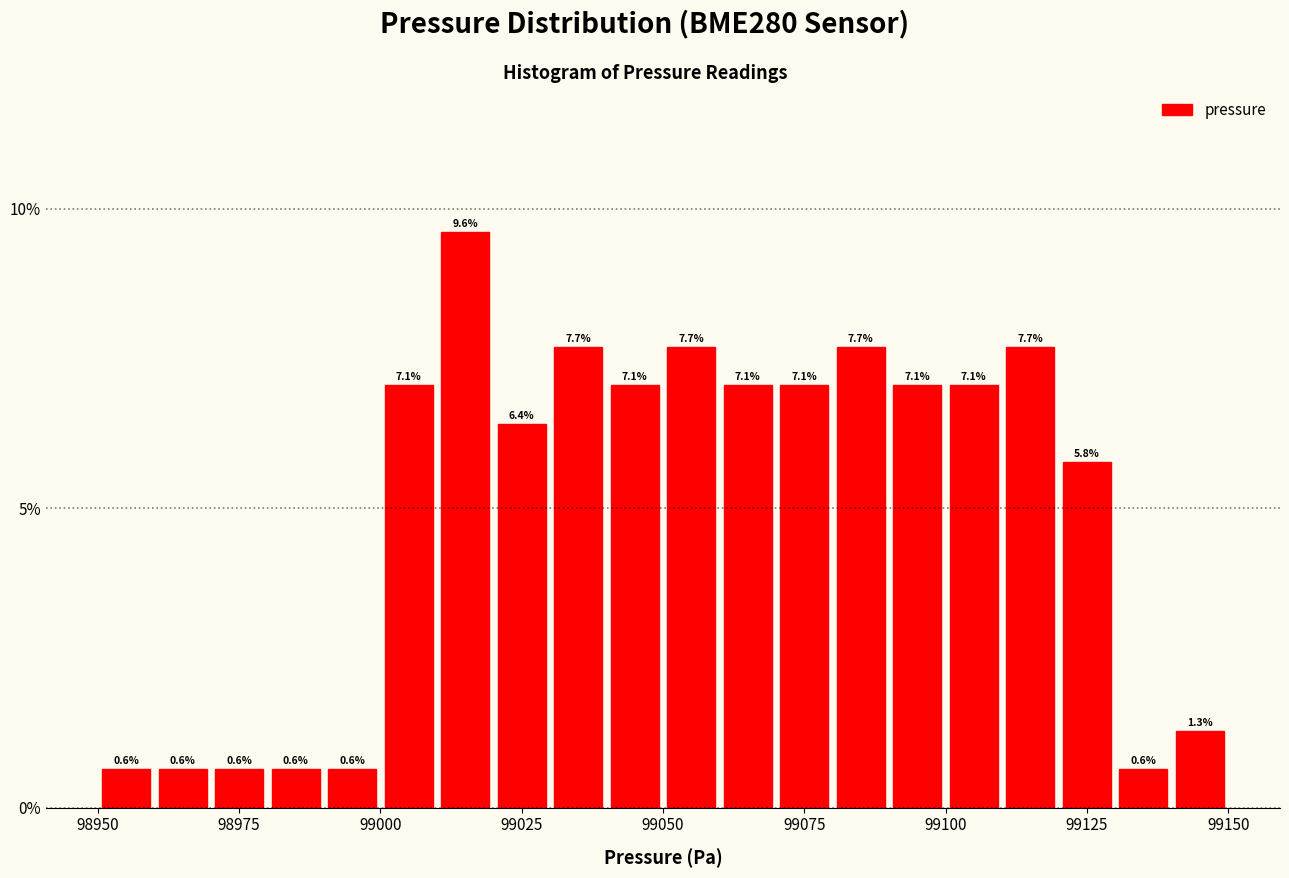

Around what value on the x-axis is the tallest bar? Give the approximate position of its centre, as read against the axis.

99015